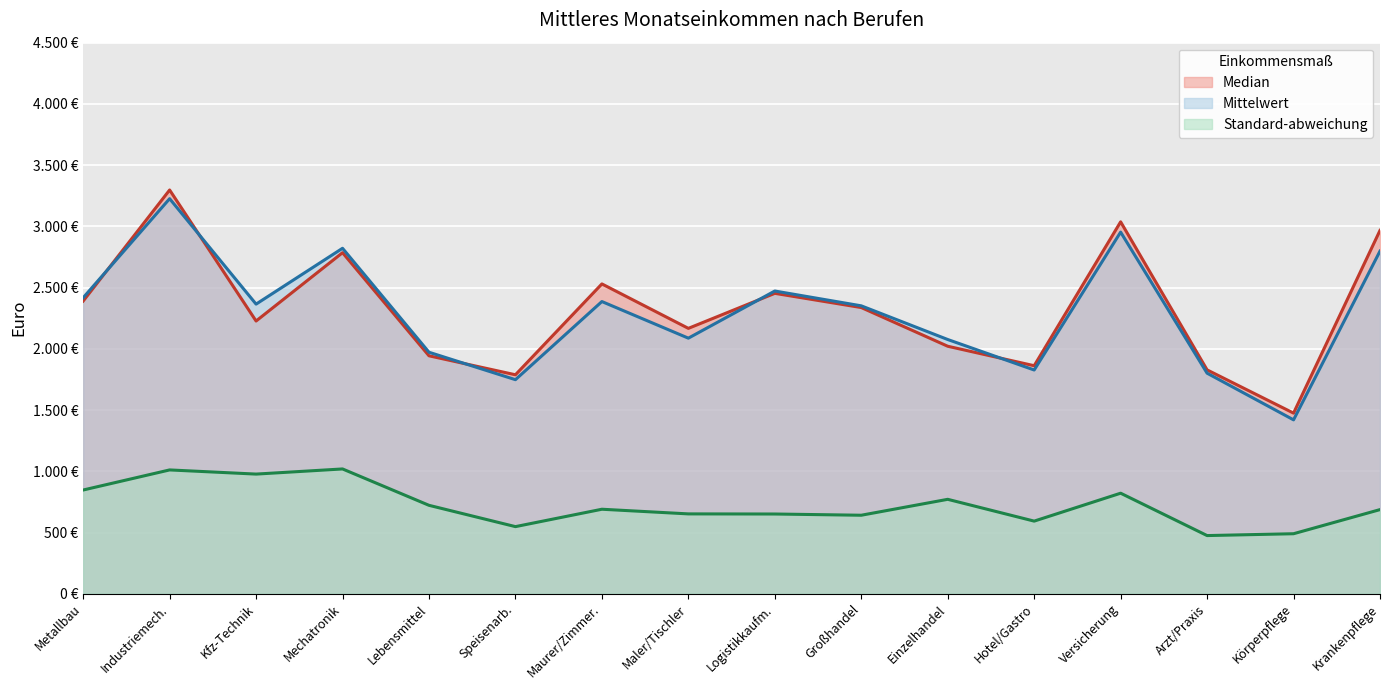

Reading left to right, transcribe all the data shown in this chart.

Median: 2390	3297	2227	2785	1943	1788	2530	2167	2453	2337	2021	1862	3037	1828	1475	2967
Mittelwert: 2417	3226	2365	2821	1972	1748	2386	2087	2472	2351	2076	1827	2953	1801	1420	2798
Standard-abweichung: 847	1011	977	1019	722	548	690	652	651	641	771	593	821	475	490	687